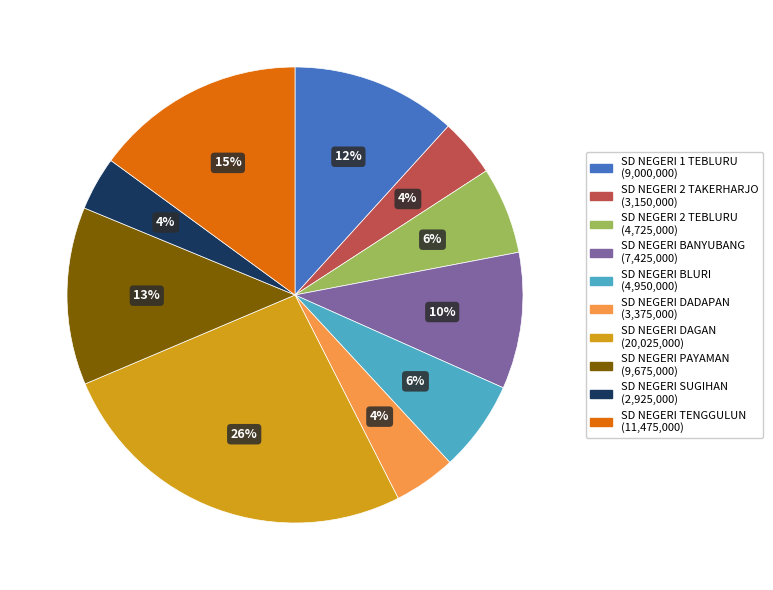

Is there a majority slice in this chart?

No